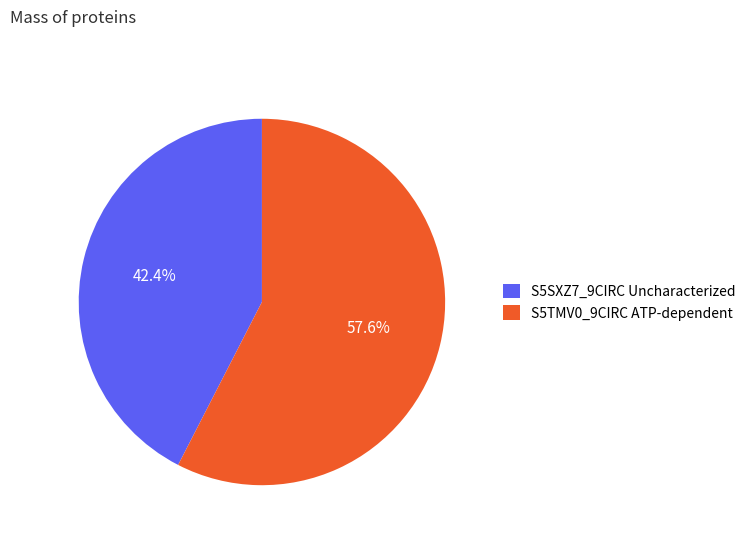

What is the ratio of the value at S5TMV0_9CIRC ATP-dependent to the value at S5SXZ7_9CIRC Uncharacterized?

1.4